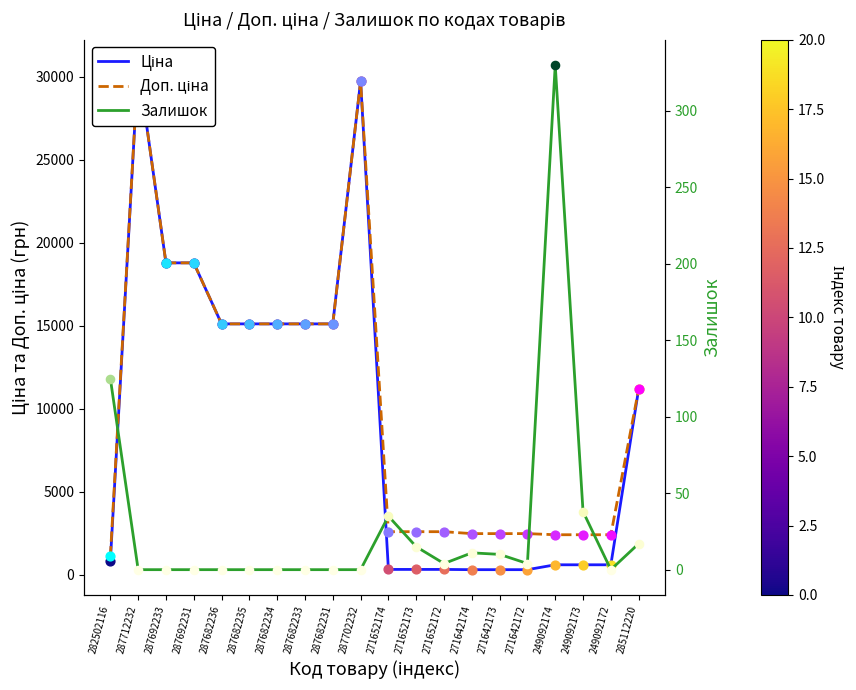

Which series has the largest total across all categories?

Доп. ціна